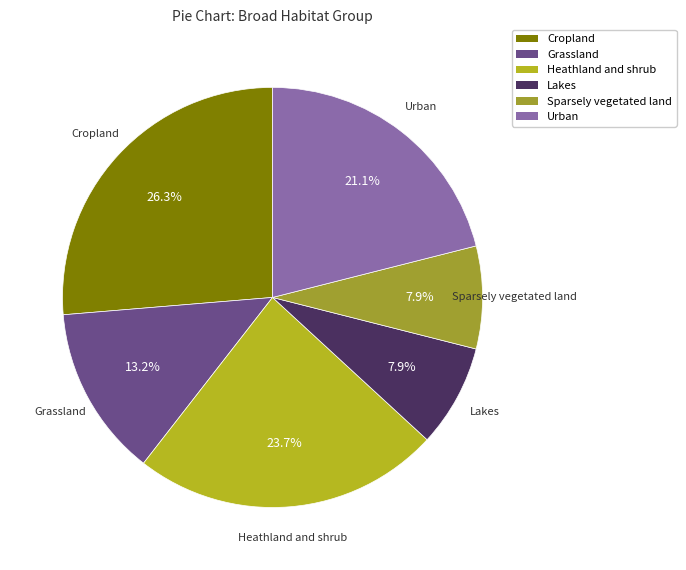

Does Grassland account for over 50% of the chart?

No